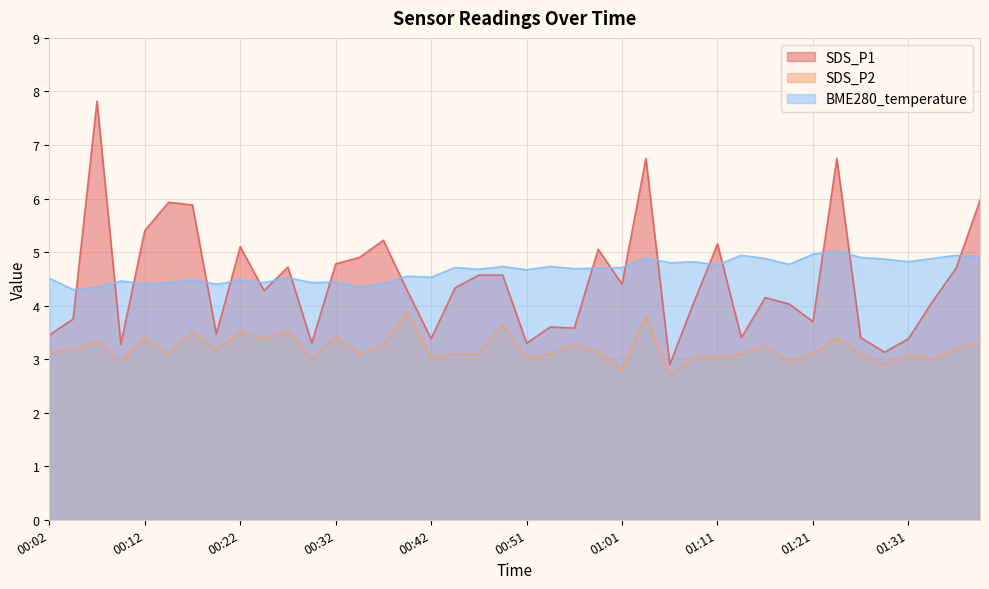

Reading left to right, what are all the values shown in this chart?

SDS_P1: 3.5	3.8	7.8	3.3	5.4	5.9	5.9	3.5	5.1	4.3	4.7	3.3	4.8	4.9	5.2	4.3	3.4	4.3	4.6	4.6	3.3	3.6	3.6	5.0	4.4	6.8	2.9	4.0	5.2	3.4	4.2	4.0	3.7	6.8	3.4	3.1	3.4	4.1	4.7	6.0
SDS_P2: 3.1	3.2	3.3	3.0	3.4	3.1	3.5	3.2	3.5	3.4	3.5	3.0	3.4	3.1	3.2	3.9	3.0	3.1	3.1	3.6	3.0	3.1	3.3	3.1	2.8	3.8	2.7	3.0	3.0	3.1	3.2	3.0	3.1	3.4	3.1	2.9	3.1	3.0	3.2	3.3
BME280_temperature: 4.5	4.3	4.3	4.5	4.4	4.4	4.5	4.4	4.5	4.4	4.5	4.4	4.4	4.3	4.4	4.5	4.5	4.7	4.7	4.7	4.7	4.7	4.7	4.7	4.7	4.9	4.8	4.8	4.8	4.9	4.9	4.8	5.0	5.0	4.9	4.9	4.8	4.9	4.9	4.9